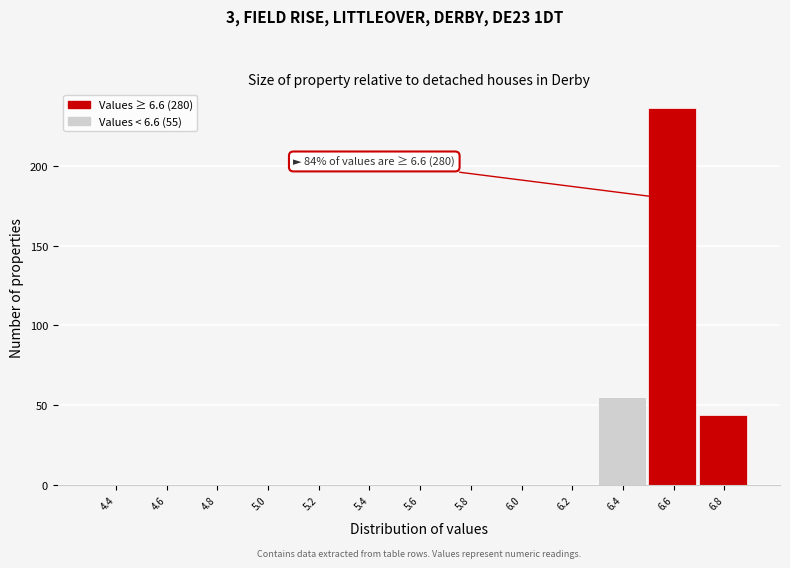

Reading left to right, what are all the values shown in this chart?

4.4=0	4.6=0	4.8=0	5.0=0	5.2=0	5.4=0	5.6=0	5.8=0	6.0=0	6.2=0	6.4=55	6.6=236	6.8=44